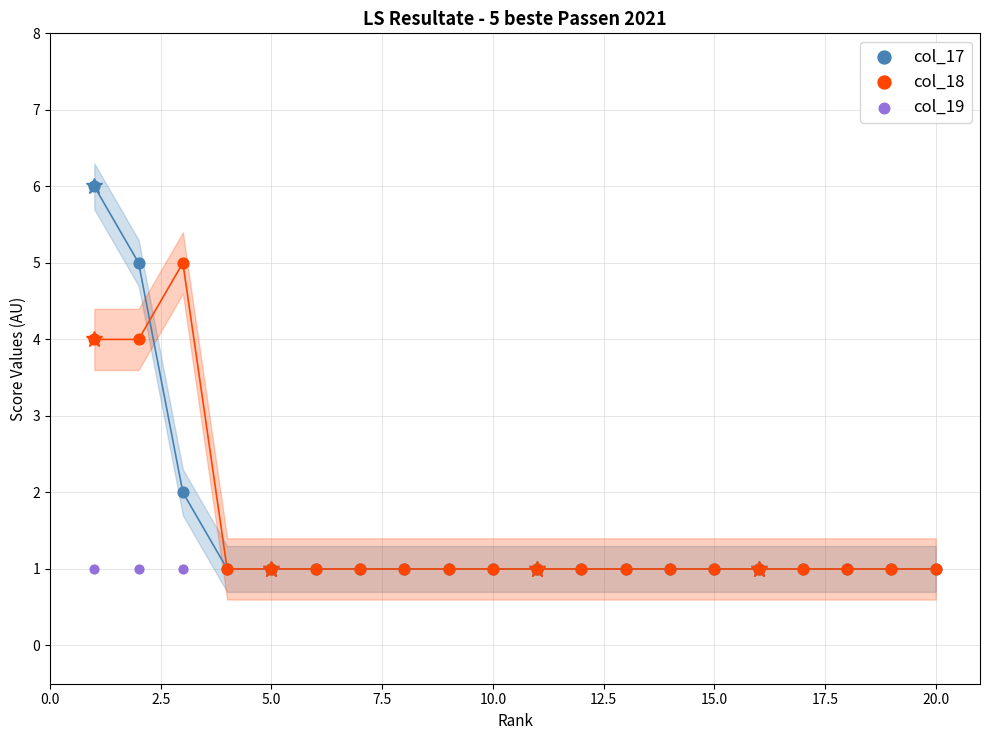

What are all the series names shown in the legend?

col_17, col_18, col_19